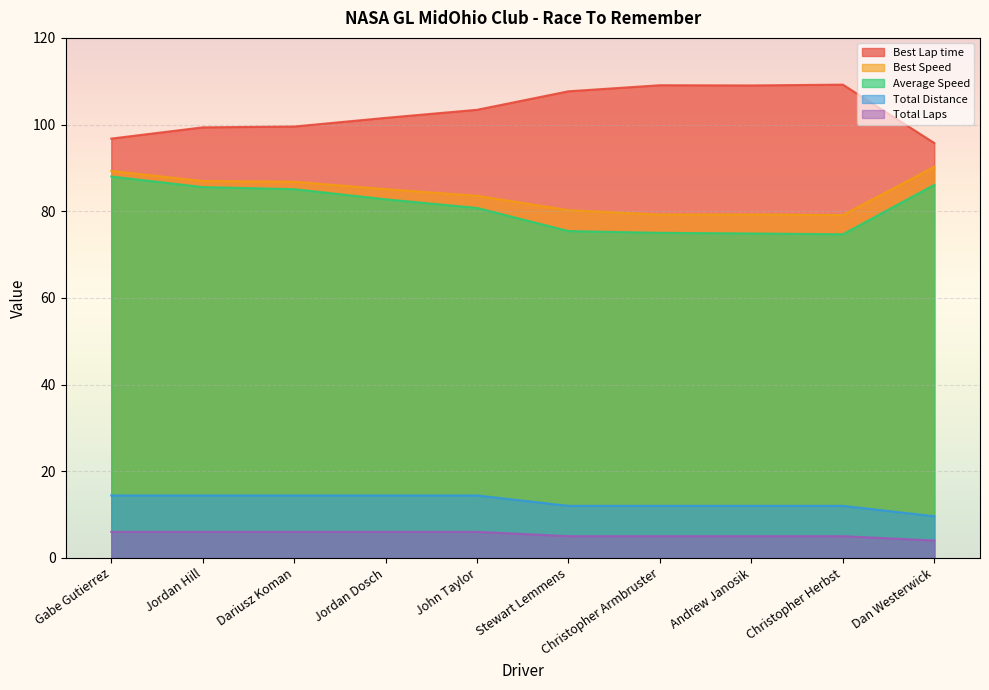

Does the chart display data point markers on the line(s)?

No